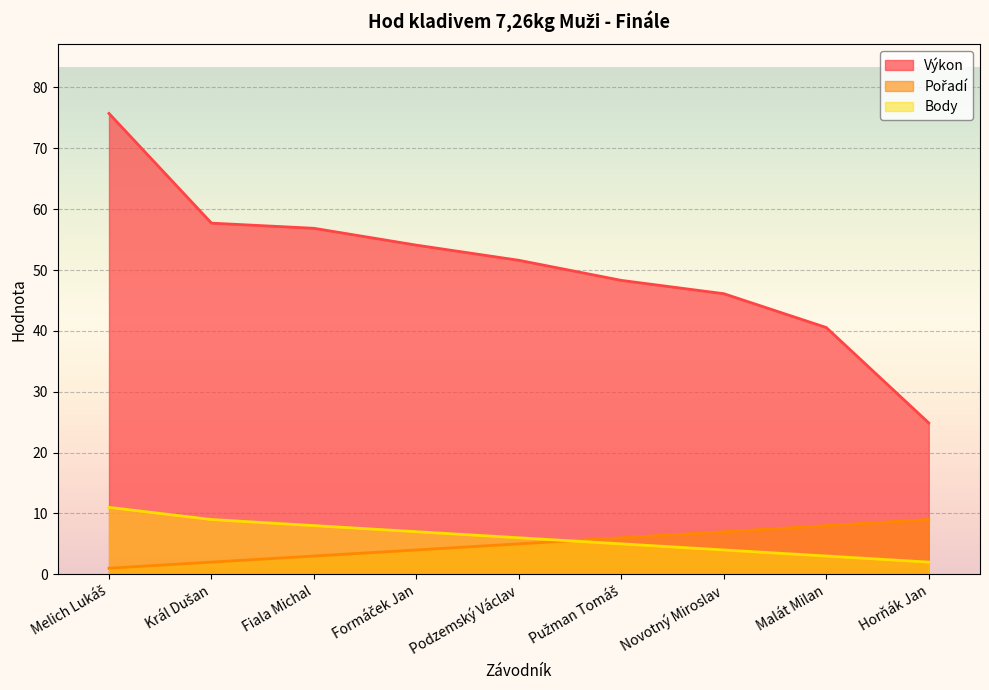

How many data points in Body are above 6?

4